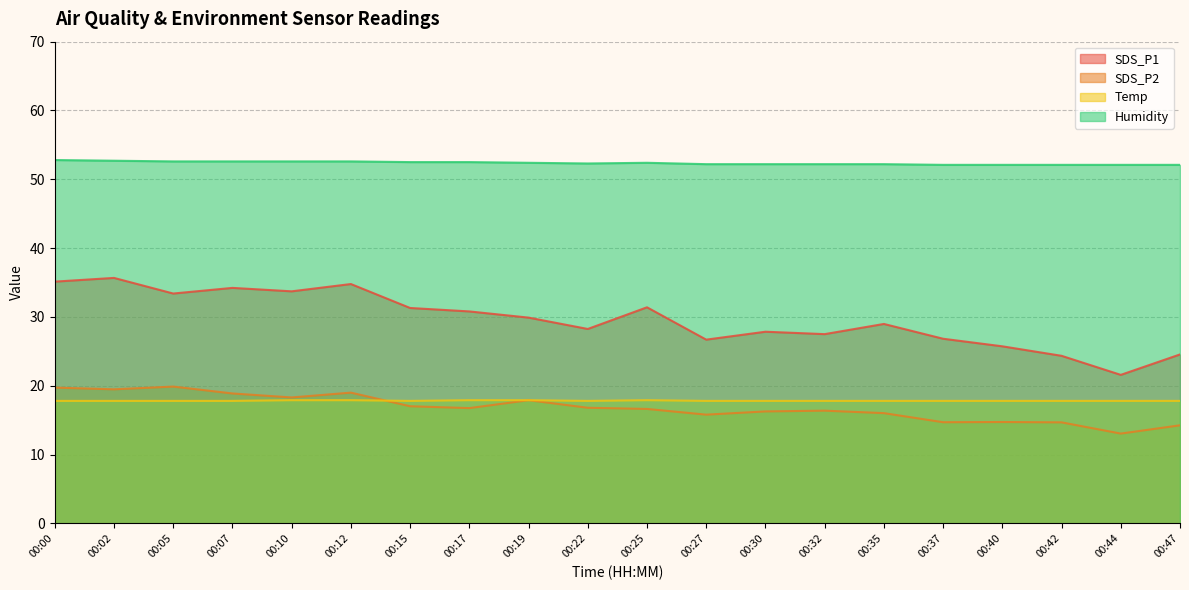

Which category has the highest value in the SDS_P2 series?

00:05